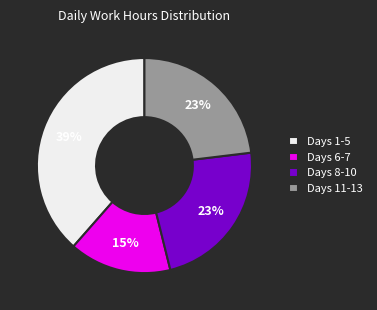

True or false: Days 6-7 accounts for 15% of the total.

True